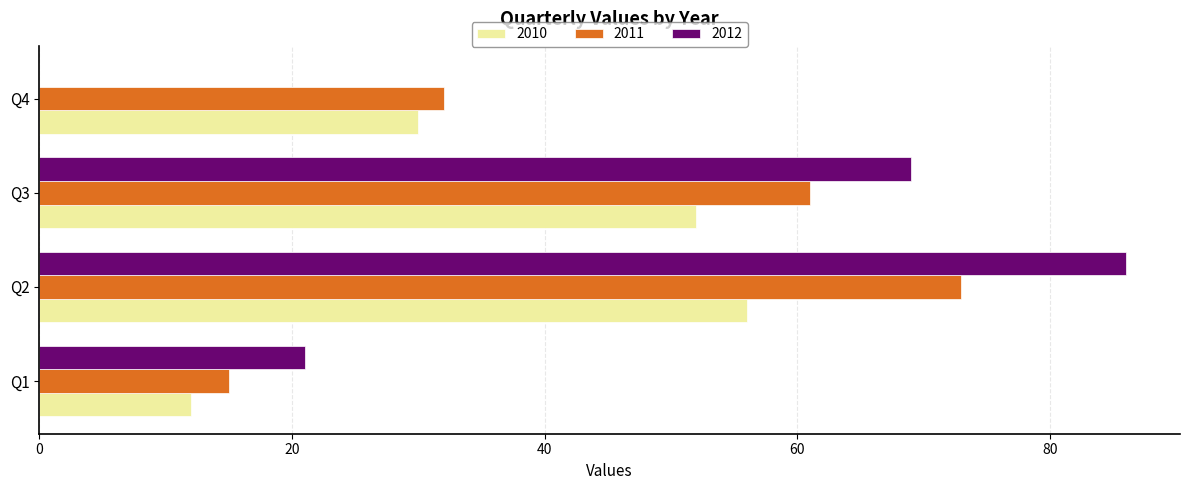

What is the sum of all 2010 values?

150